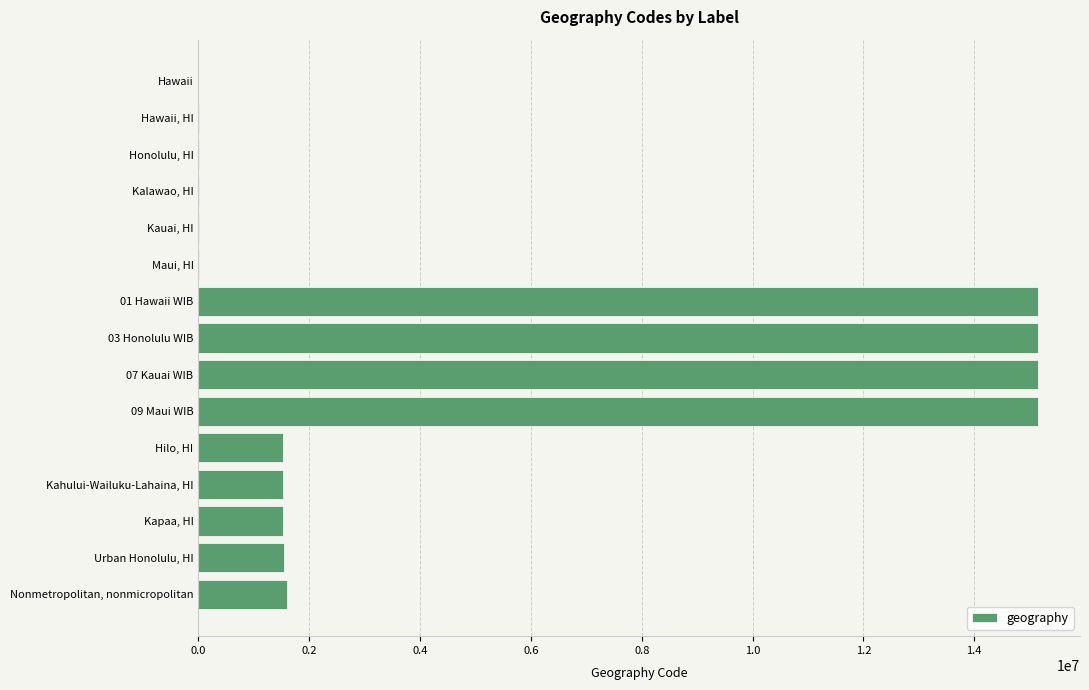

What is the ratio of the value at 03 Honolulu WIB to the value at 09 Maui WIB?

1.0